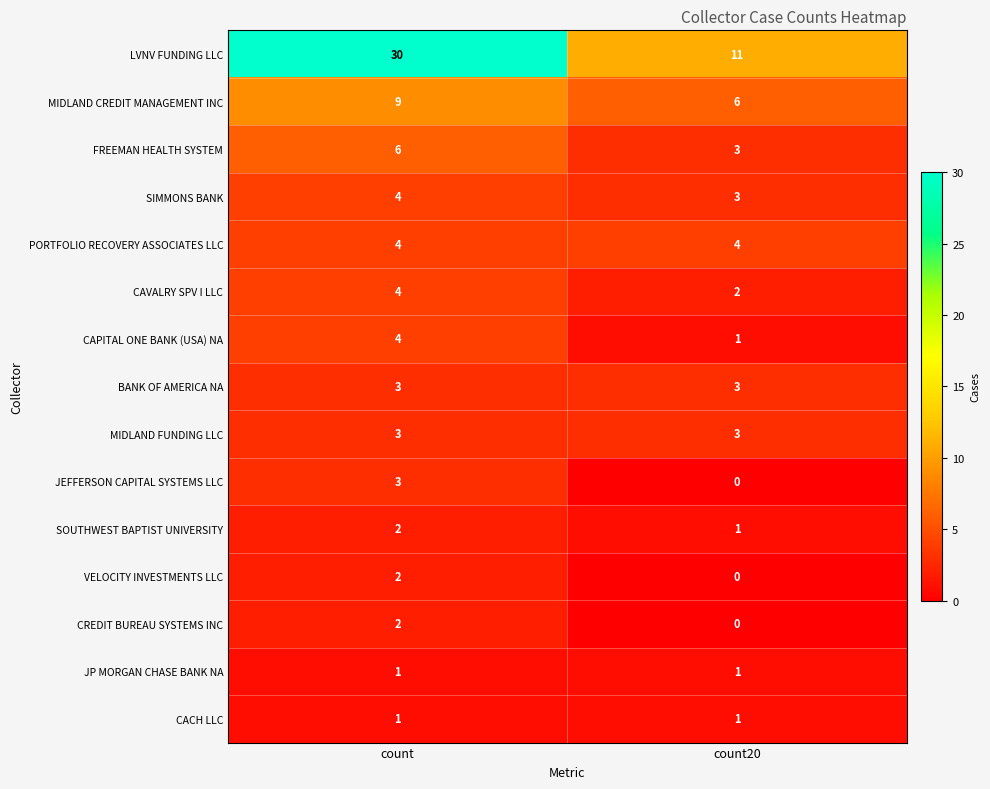

What is the sum of all MIDLAND FUNDING LLC values?

6